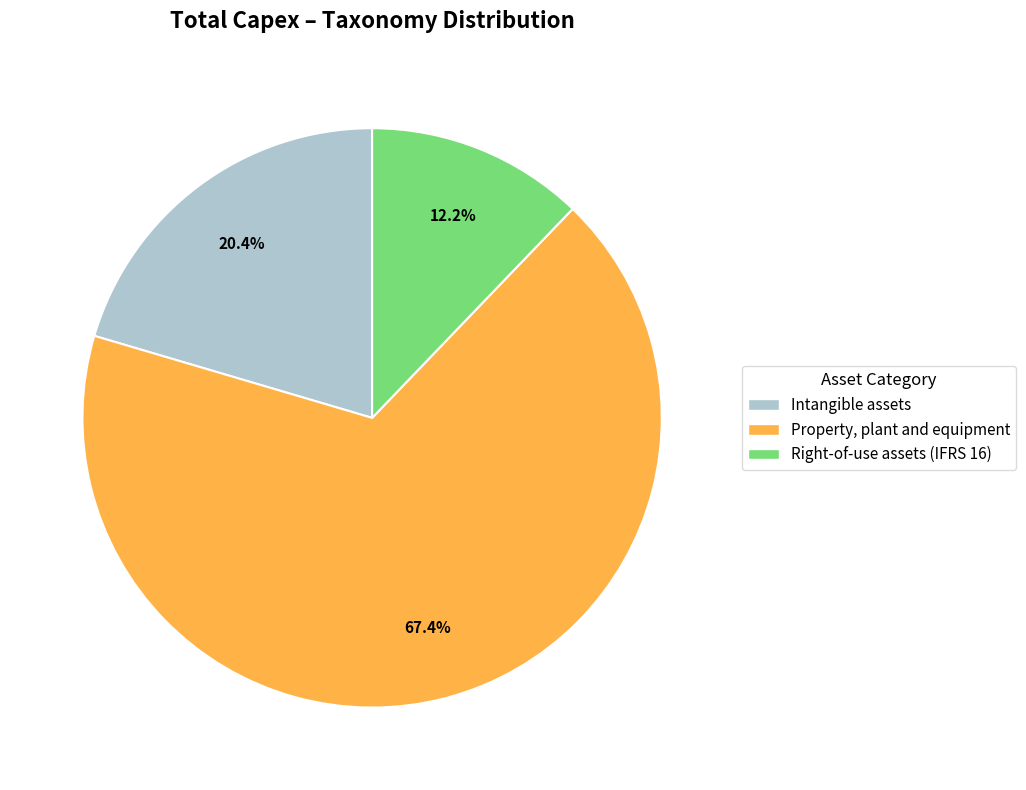

Is it true that Property, plant and equipment is 67% of the pie?

True